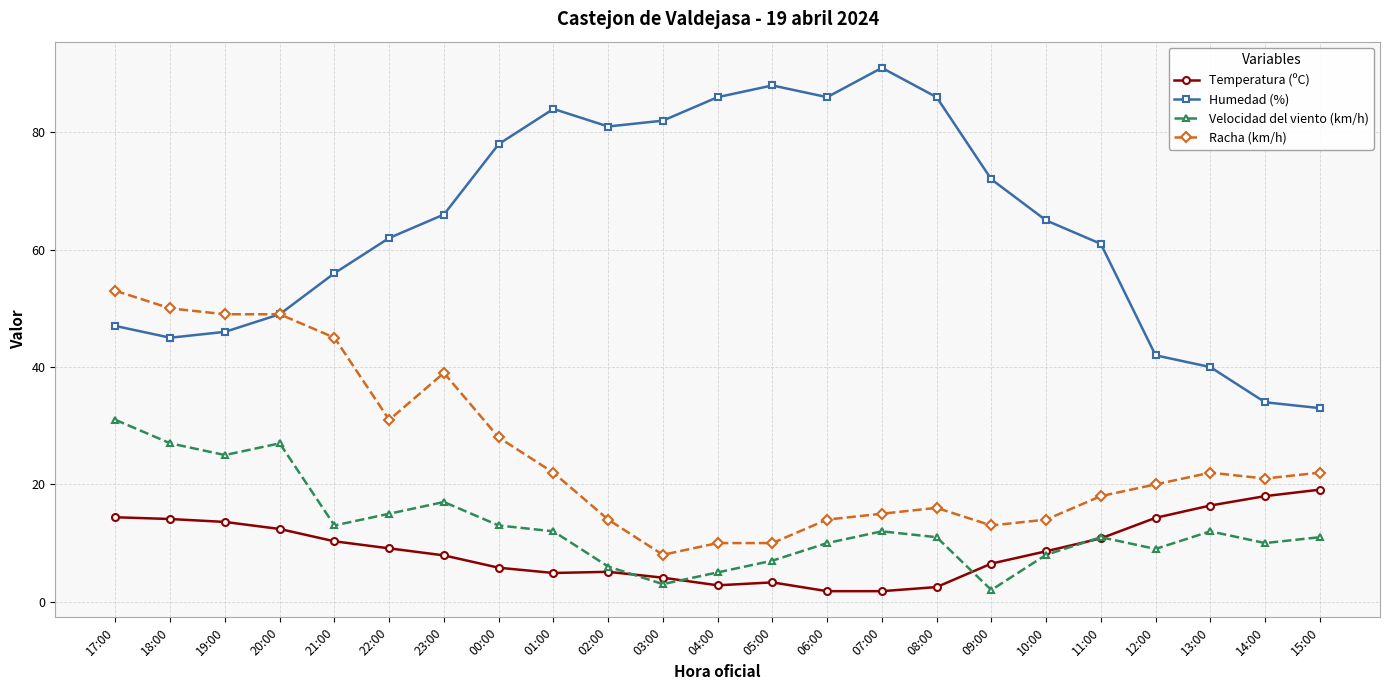

What is the difference between the highest and lowest values at 04:00?

83.2